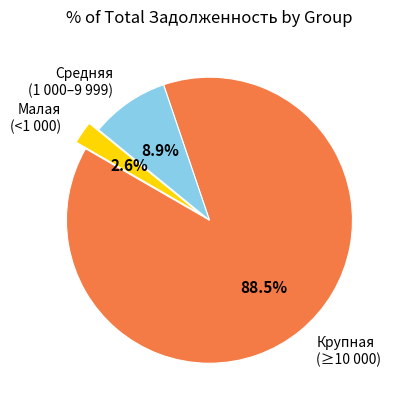

Is there any slice that represents more than half of the pie?

Yes